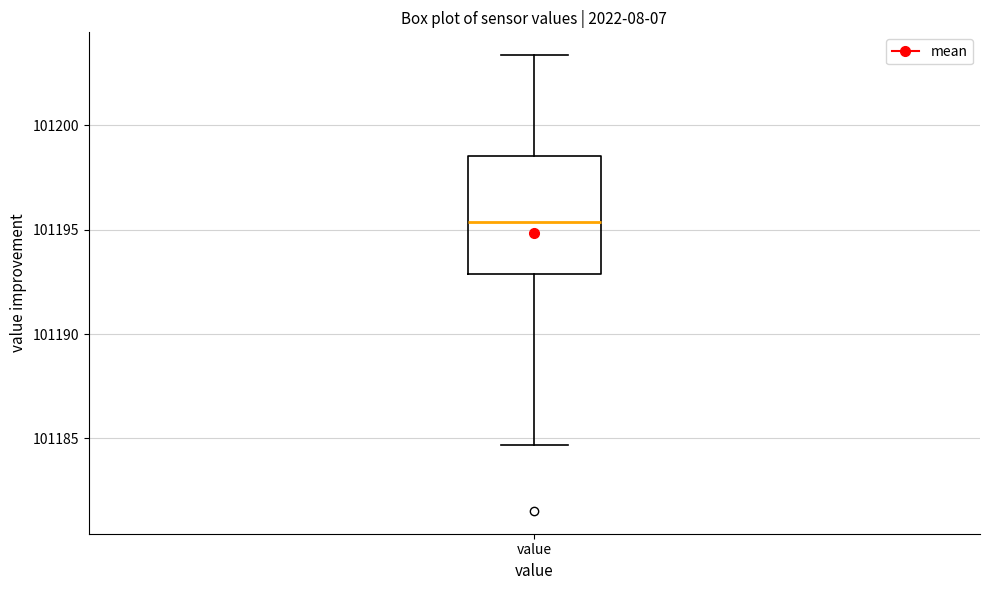

Read this box plot against the y-axis: the position of the median line, the range covered by the box, and the ends of both whiskers. The values are not printed on the chart, so give them approximately, as read against the axis.

median 101195.5, box 101193.0 to 101198.5, whiskers 101184.5 to 101203.5